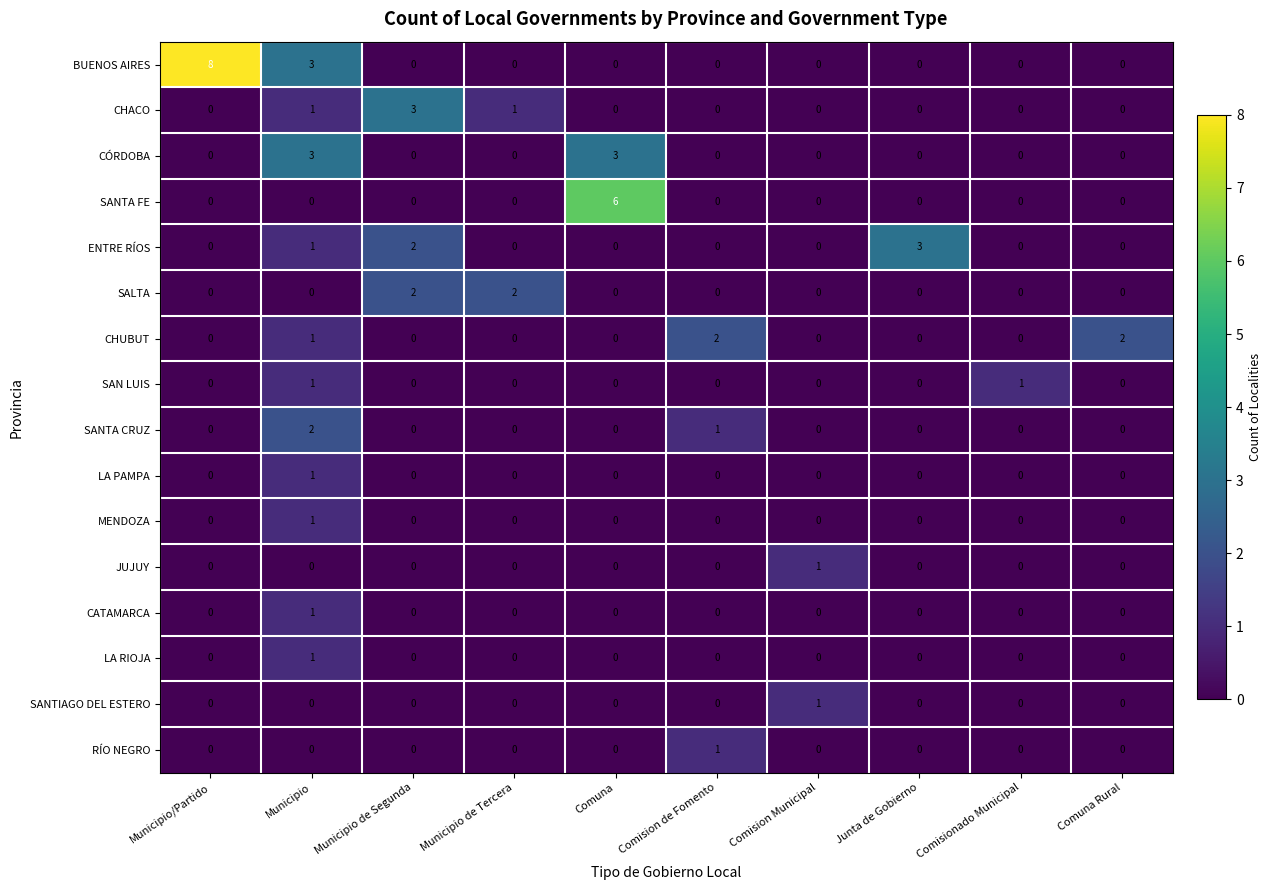

Which series changed the most between Comision Municipal and Junta de Gobierno?

ENTRE RÍOS